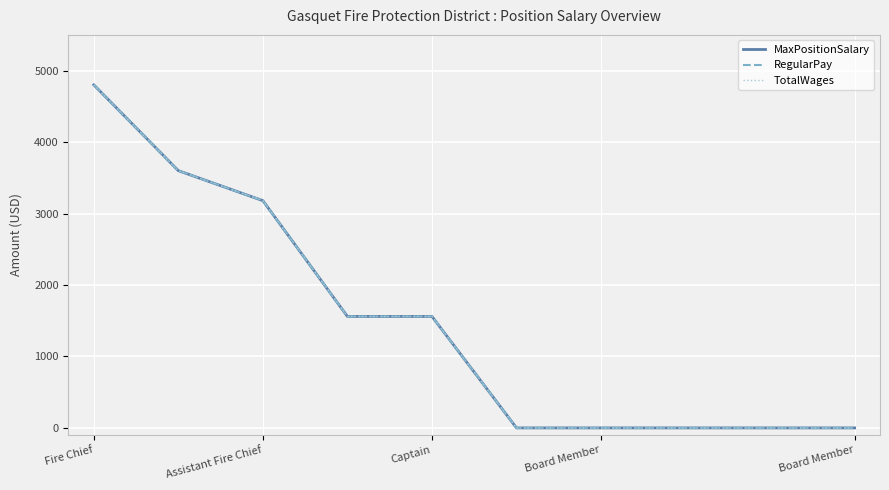

True or false: RegularPay has more than 1 interior local peaks.

False